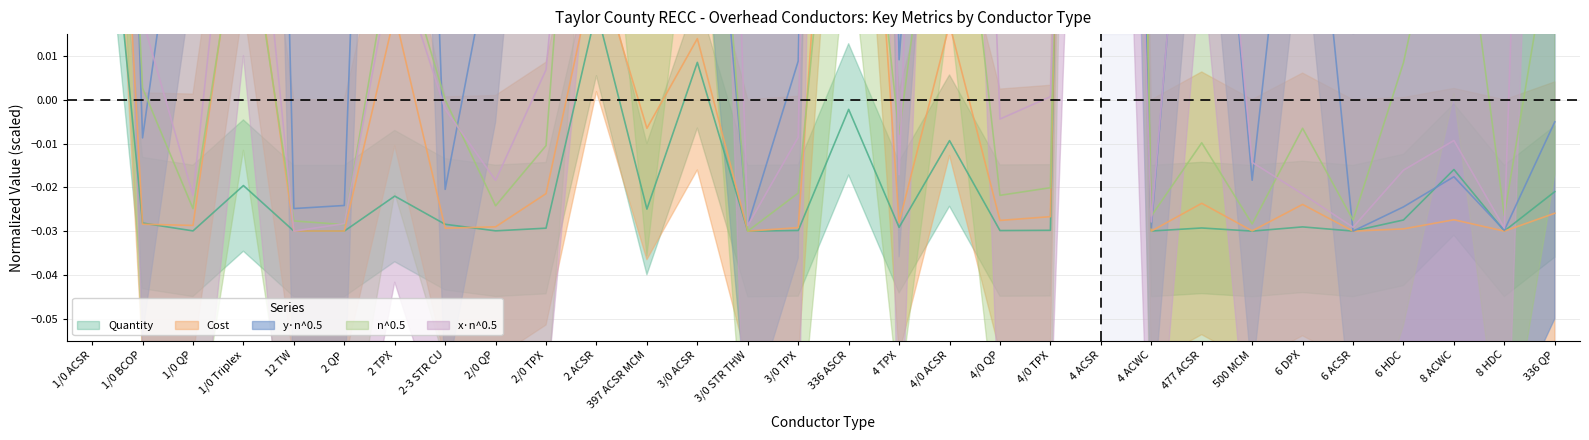

Rank the categories by Cost value from highest to lowest.

4 ACSR, 1/0 ACSR, 336 ASCR, 1/0 Triplex, 2 ACSR, 2 TPX, 4/0 ACSR, 3/0 ACSR, 397 ACSR MCM, 2/0 TPX, 477 ACSR, 6 DPX, 336 QP, 4/0 TPX, 8 ACWC, 4/0 QP, 4 TPX, 1/0 BCOP, 1/0 QP, 2/0 QP, 3/0 TPX, 2-3 STR CU, 6 HDC, 500 MCM, 12 TW, 2 QP, 4 ACWC, 8 HDC, 6 ACSR, 3/0 STR THW